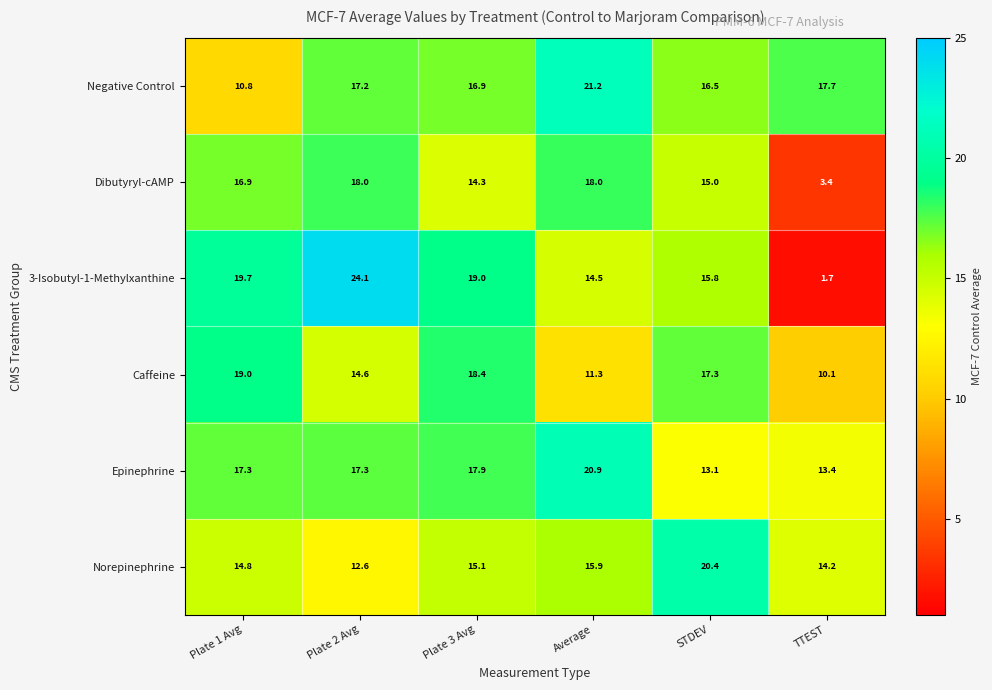

What is the minimum value shown in the chart?

1.7